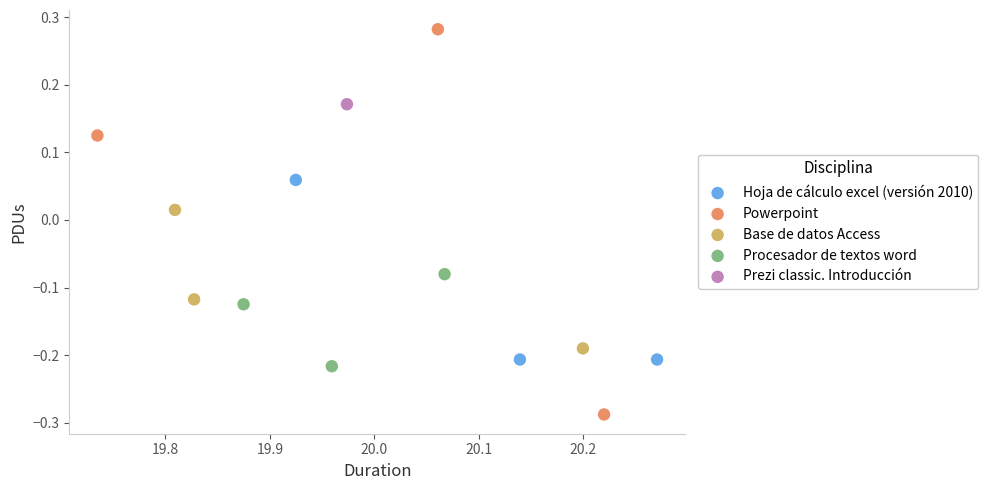

Which series contains the lowest Y value?

Powerpoint